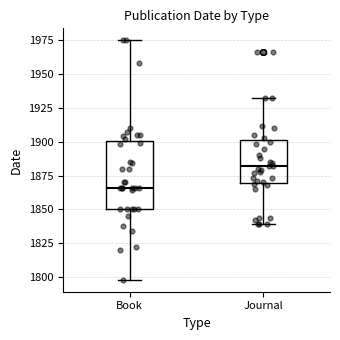

Which box has the highest median line?

Journal